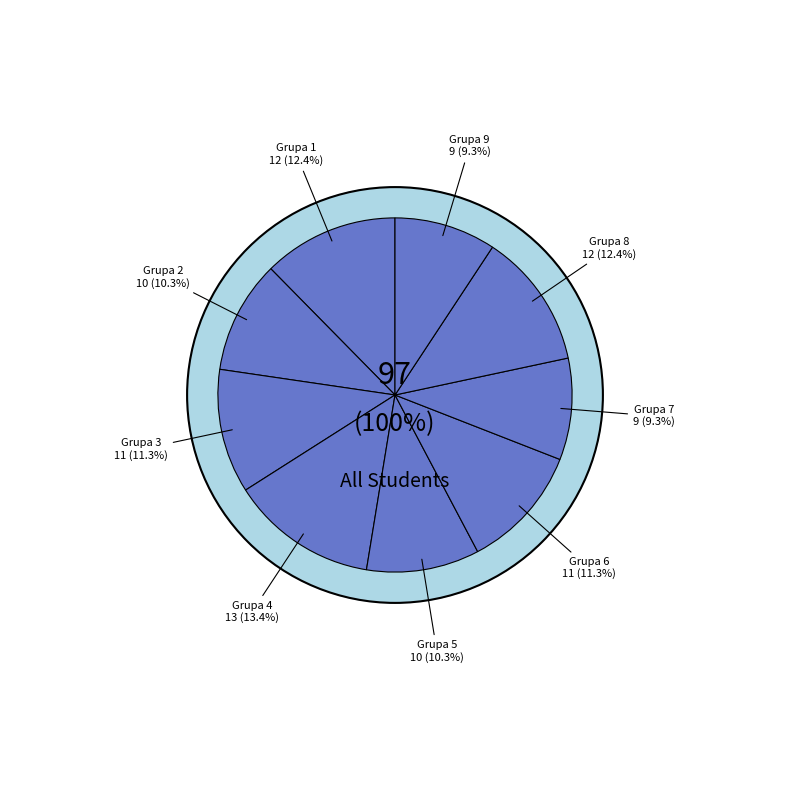

How many slices are in this pie chart?

9